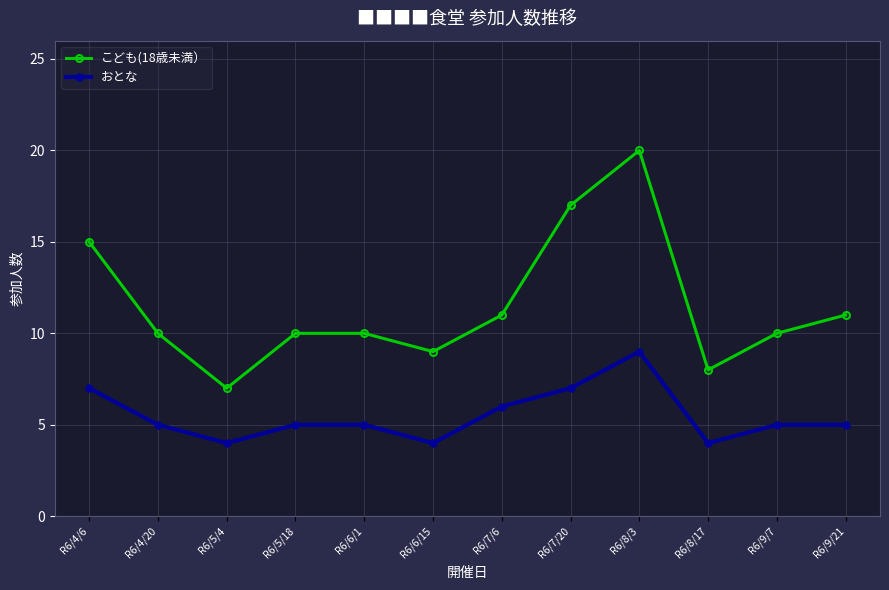

The こども(18歳未満） series shows 10 at R6/7/20. True or false?

False